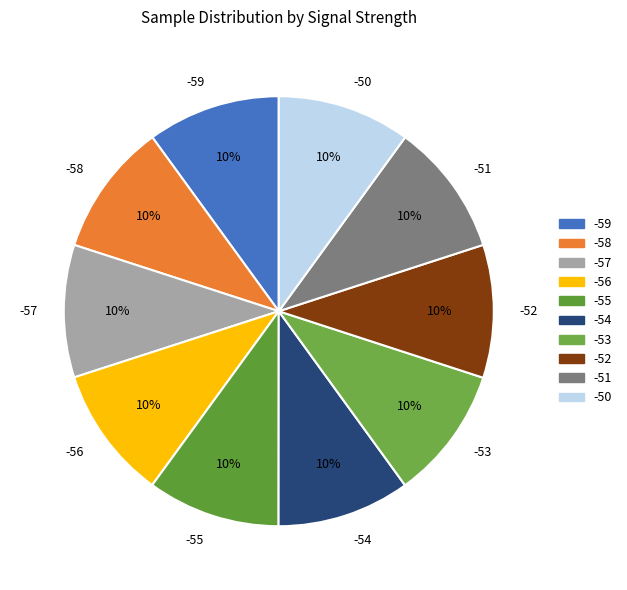

How many slices are in this pie chart?

10